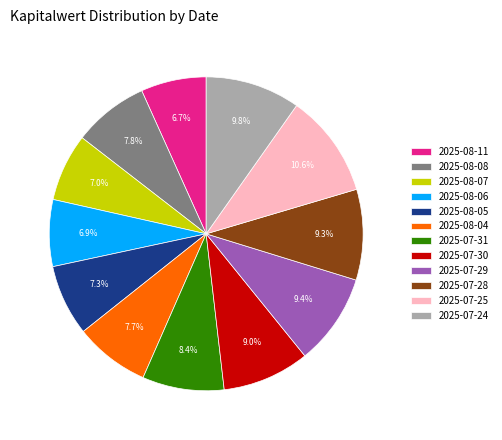

The 2025-07-28 slice represents 1% of the pie. True or false?

False